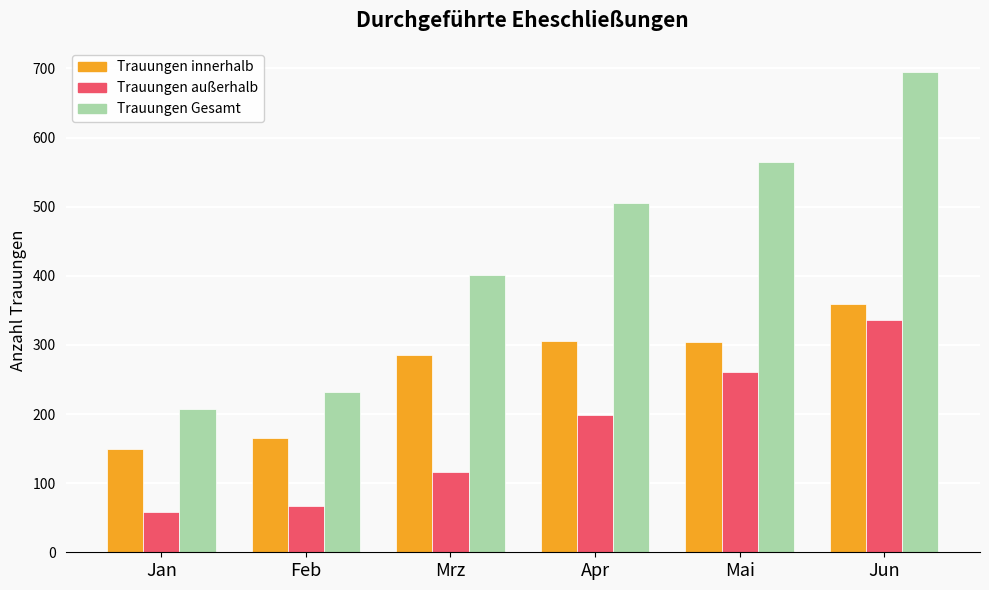

At which category is the sum across all series the highest?

Jun